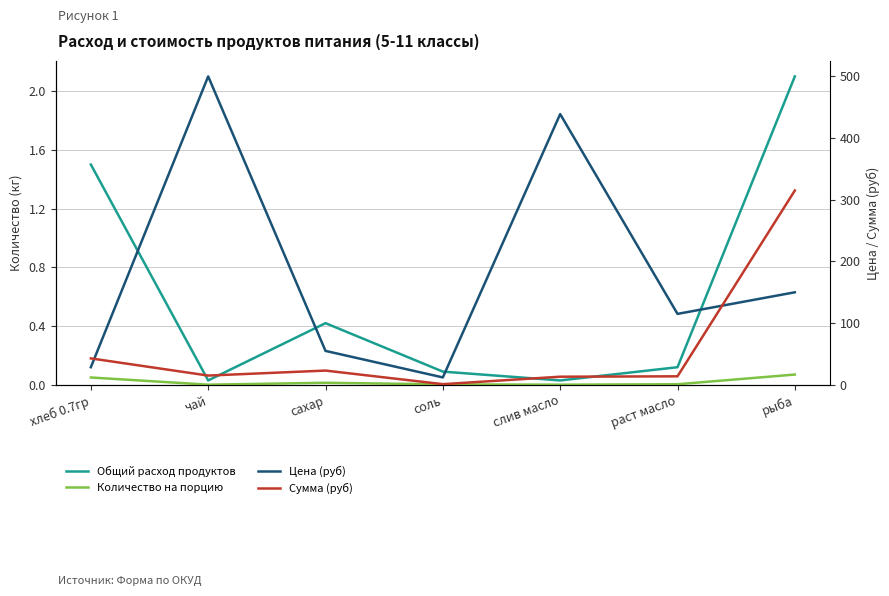

True or false: Количество на порцию and Цена (руб) cross at least once.

False